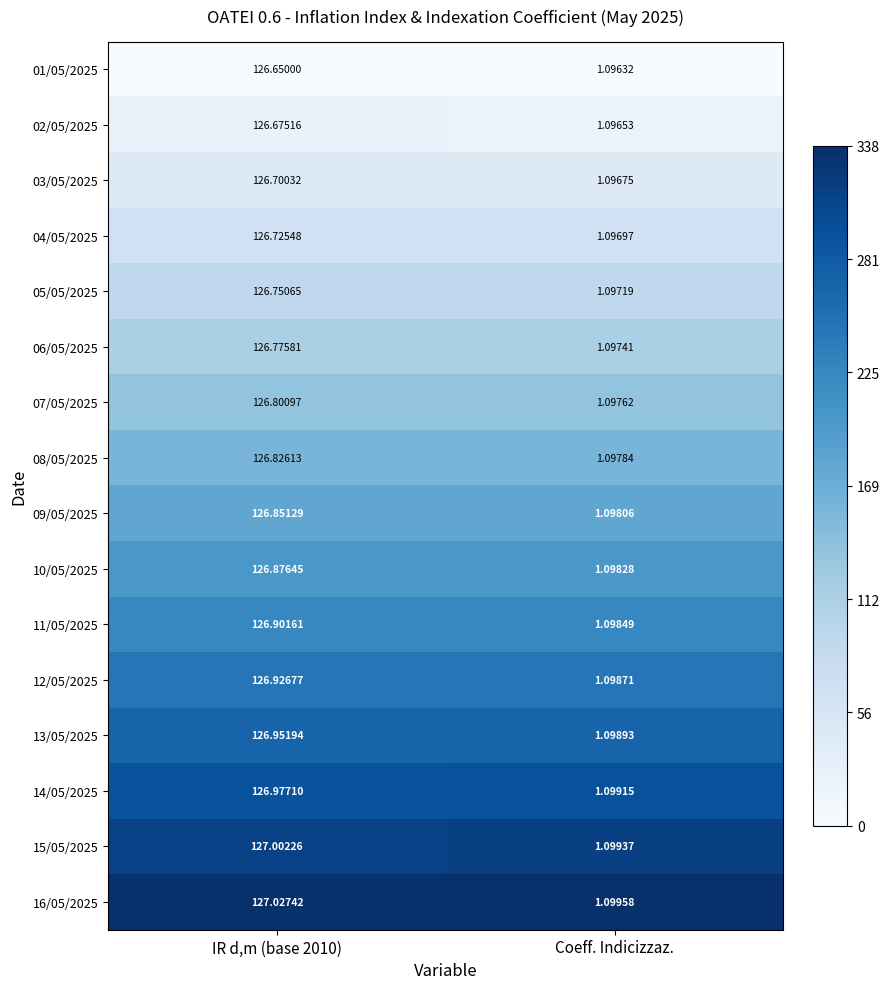

At which label is 11/05/2025 closest to 64?

Coeff. Indicizzaz.